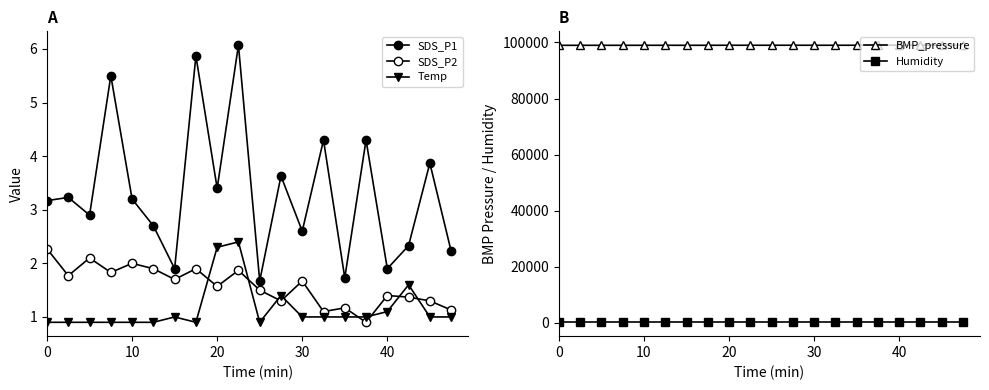

Is this an area chart (filled region under the line)?

No